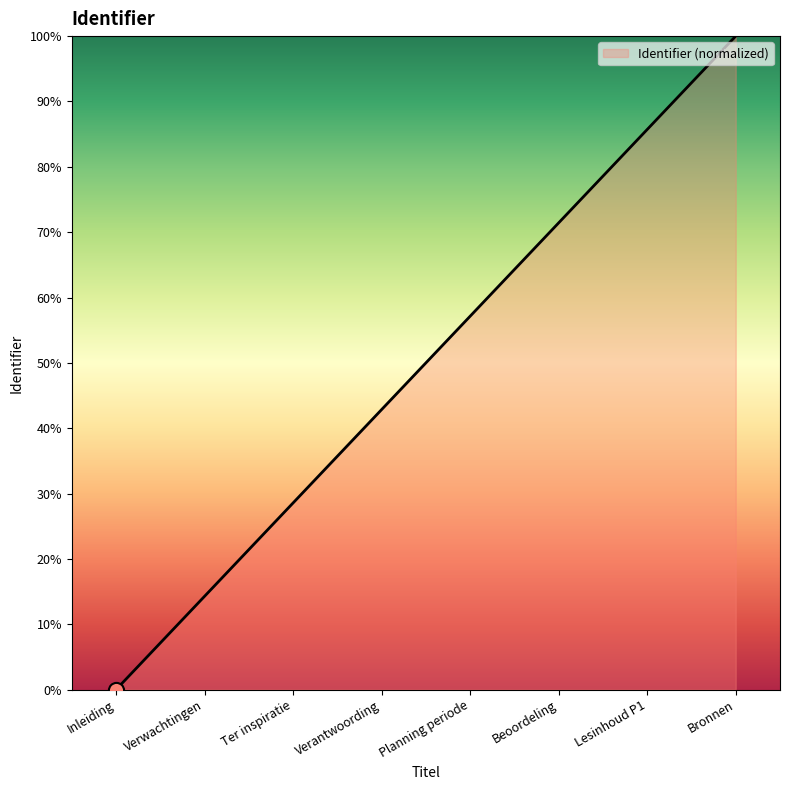

What is the change in value from Verwachtingen to Planning periode?

+42.9